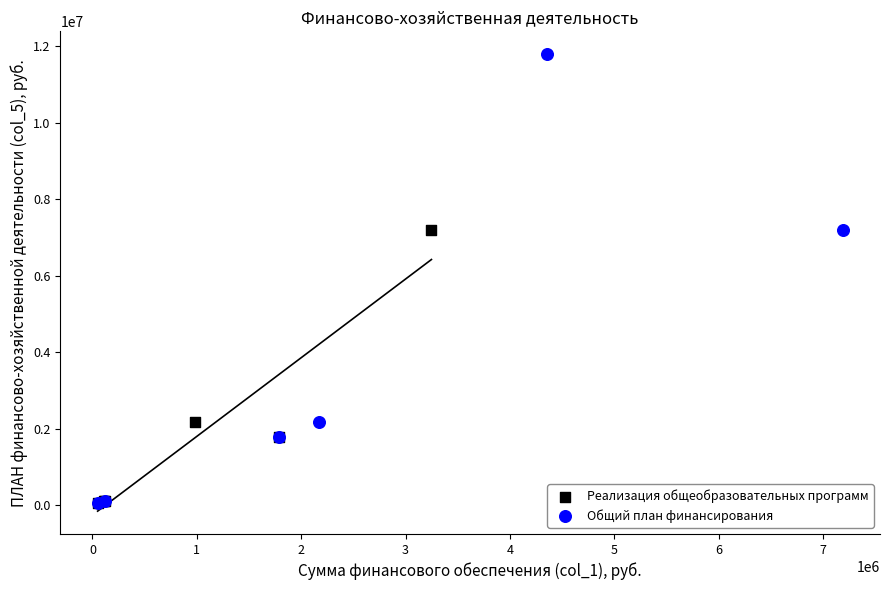

Which series contains the highest Y value?

Общий план финансирования